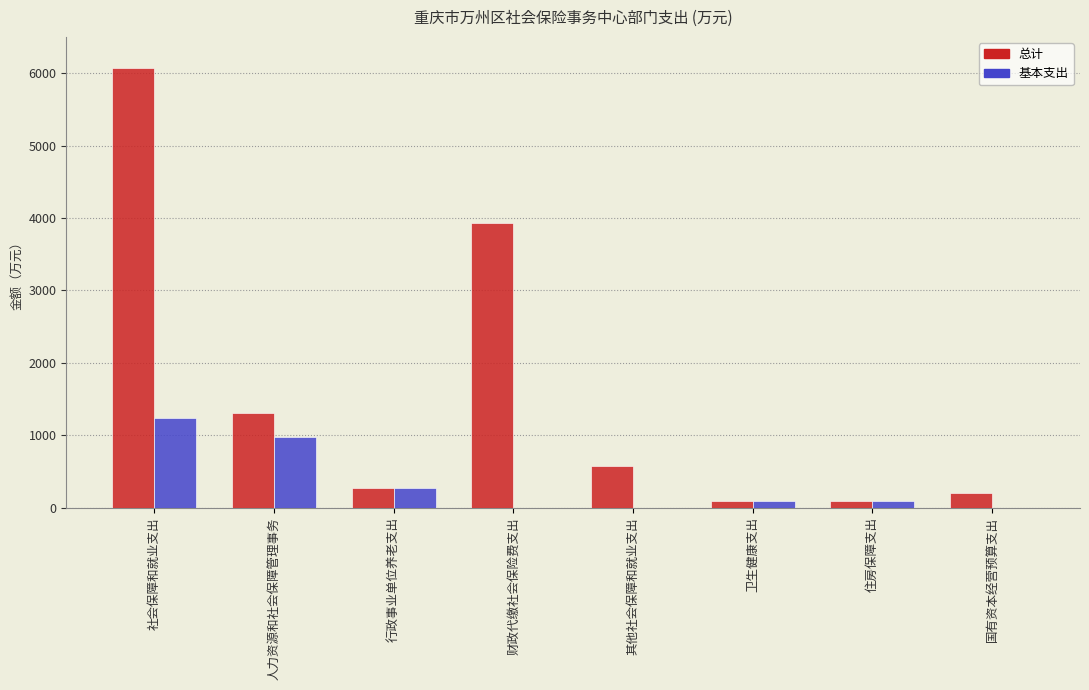

What value does the 总计 series have at 人力资源和社会保障管理事务?

1308.4